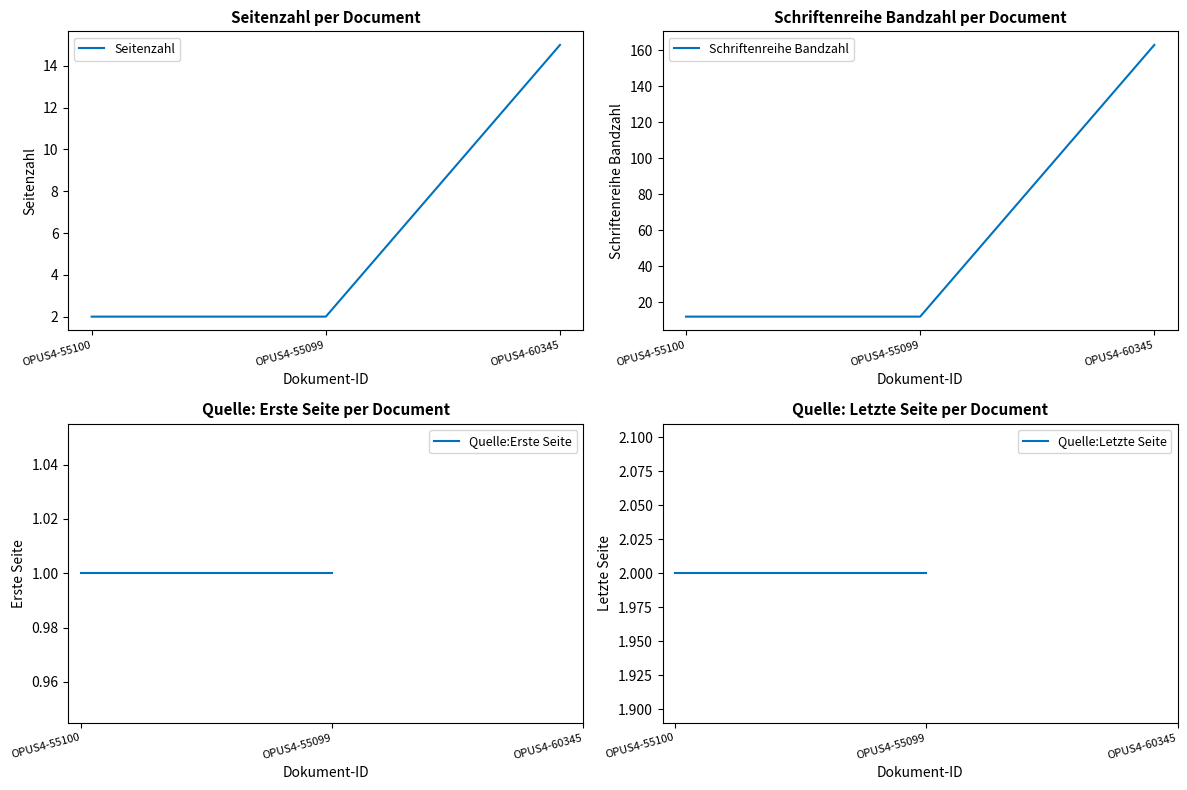

Which series has the largest range (max minus min)?

Schriftenreihe Bandzahl